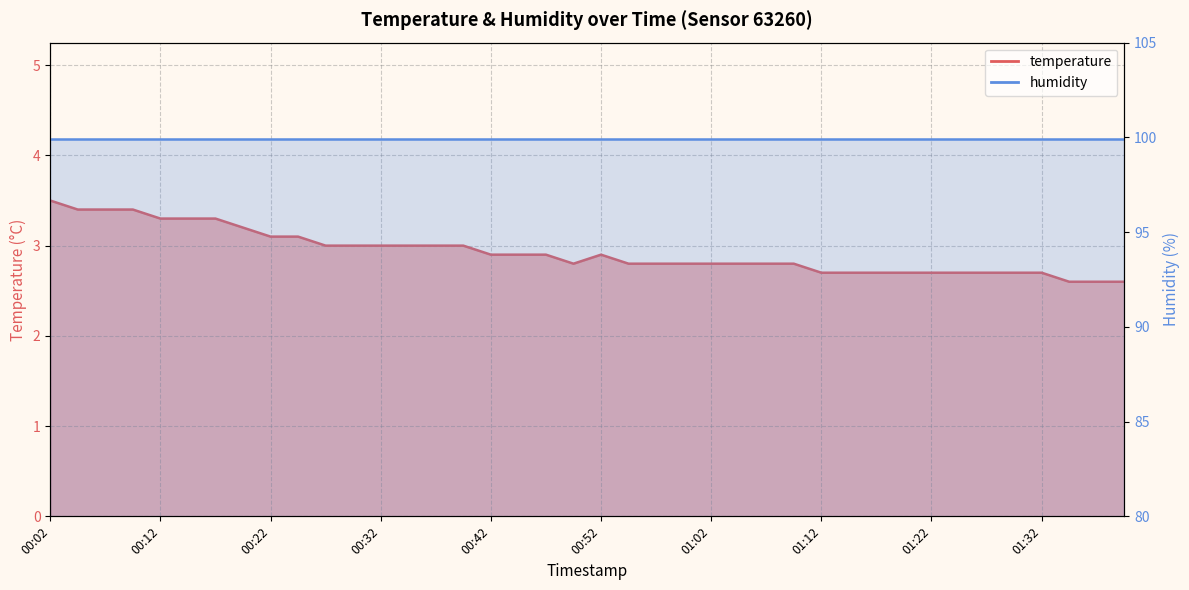

Which category has the highest value across all series?

00:02